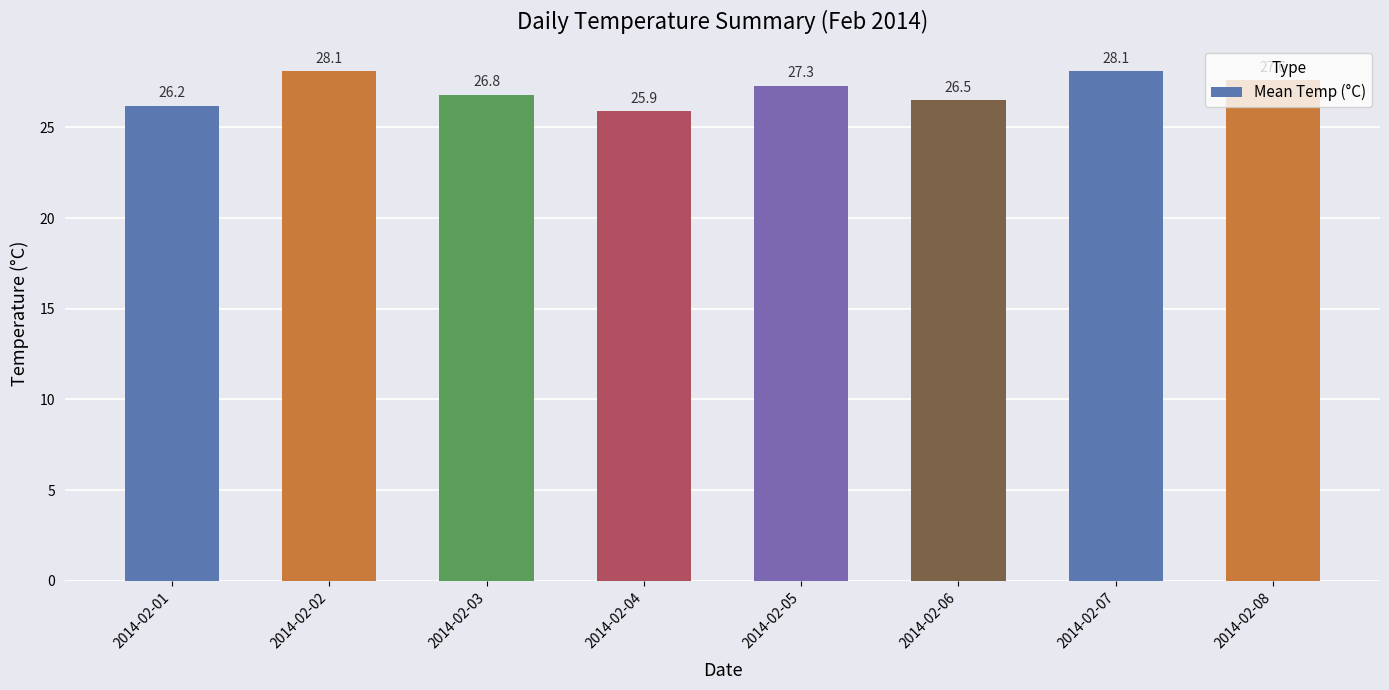

The value at 2014-02-04 is 25.9. True or false?

True